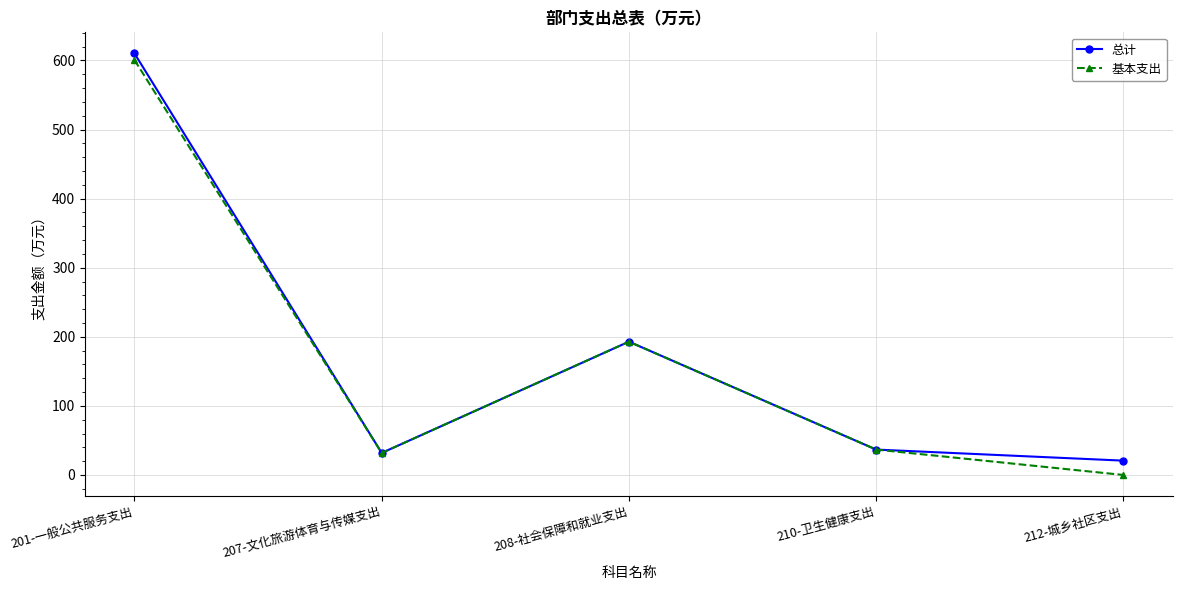

What position from the left is 207-文化旅游体育与传媒支出?

2